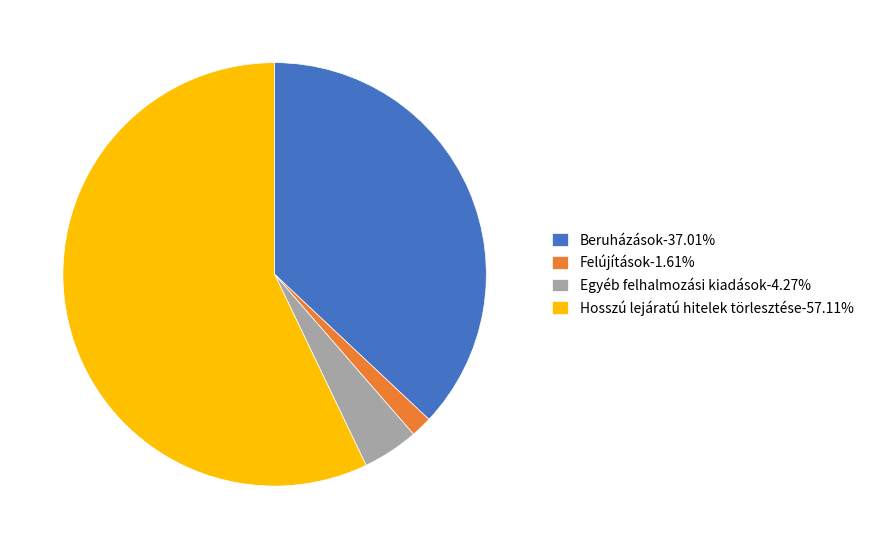

Count the number of slices in the pie.

4